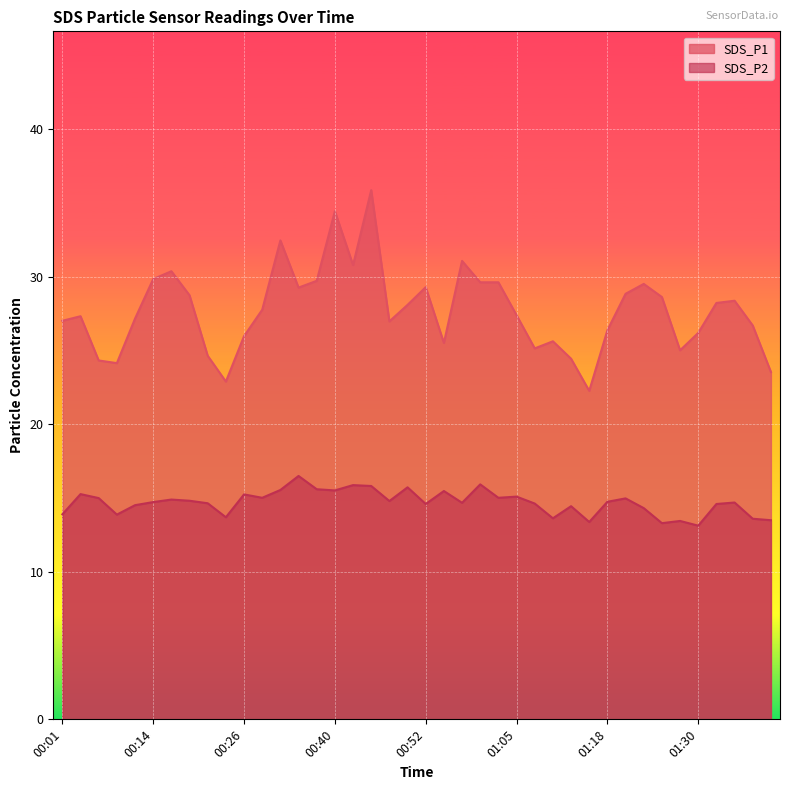

What is the difference between the second highest and second lowest values in the SDS_P1 series?

11.6